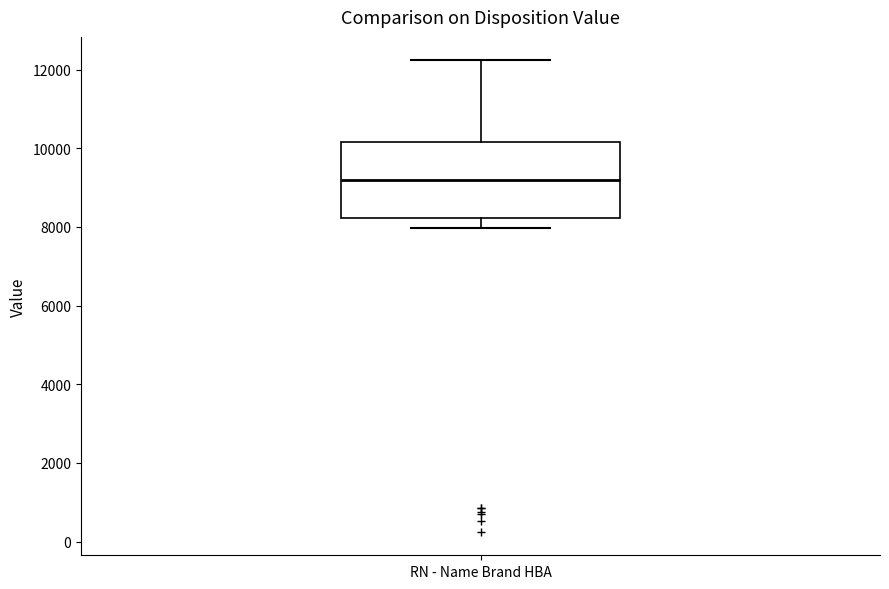

Read this box plot against the y-axis: the position of the median line, the range covered by the box, and the ends of both whiskers. The values are not printed on the chart, so give them approximately, as read against the axis.

median 9200, box 8200 to 10200, whiskers 8000 to 12200